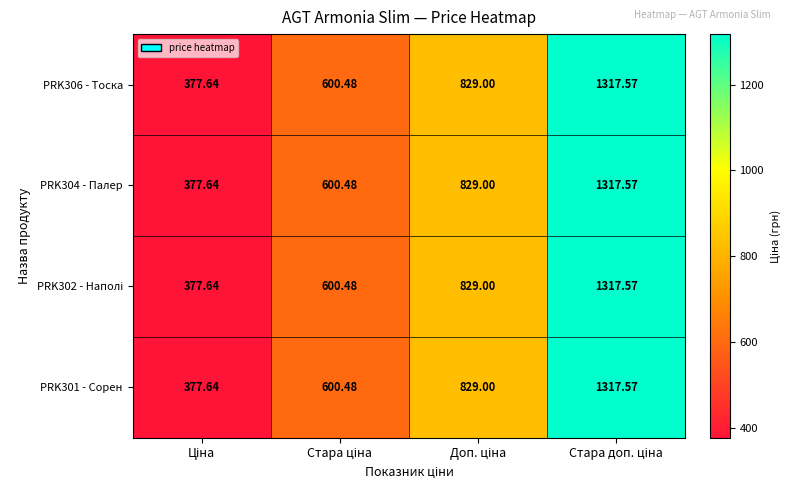

Rank the series by their maximum value, from highest to lowest.

PRK306 - Тоска, PRK304 - Палер, PRK302 - Наполі, PRK301 - Сорен